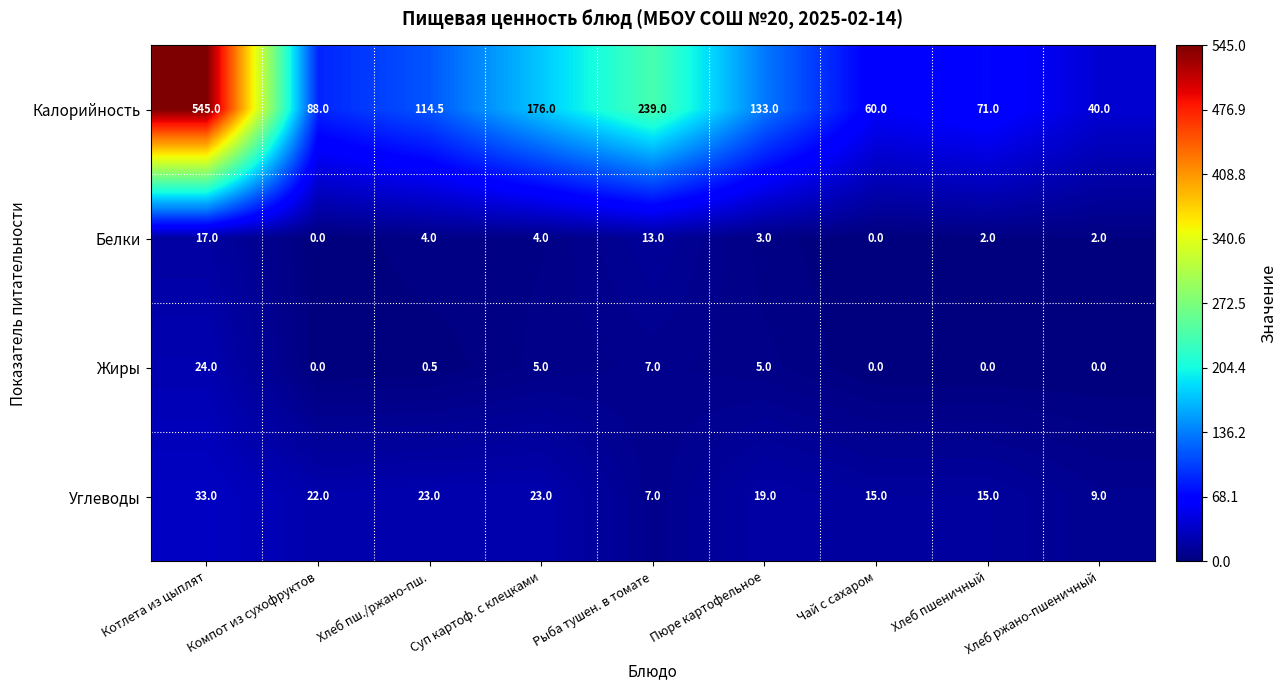

Where does the Белки series first go above 3?

Котлета из цыплят